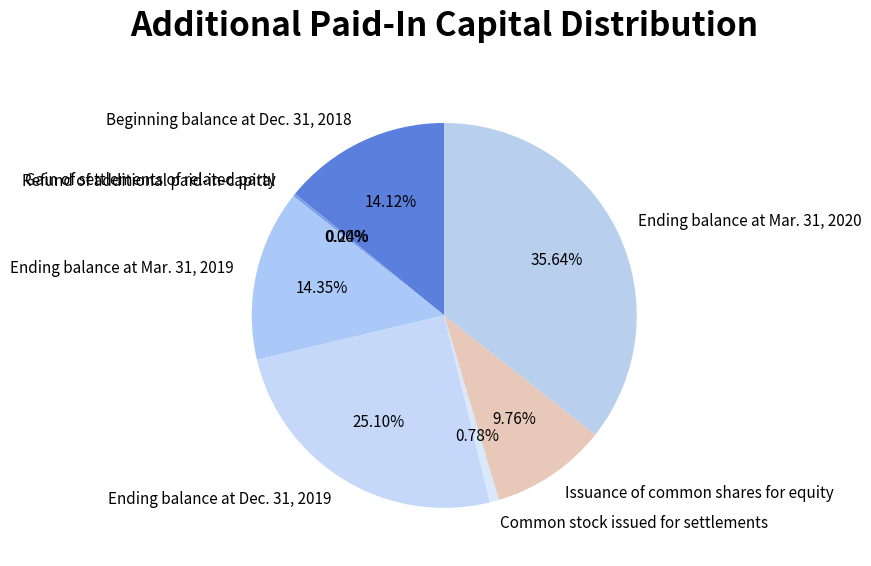

Which category has the biggest portion of the pie?

Ending balance at Mar. 31, 2020